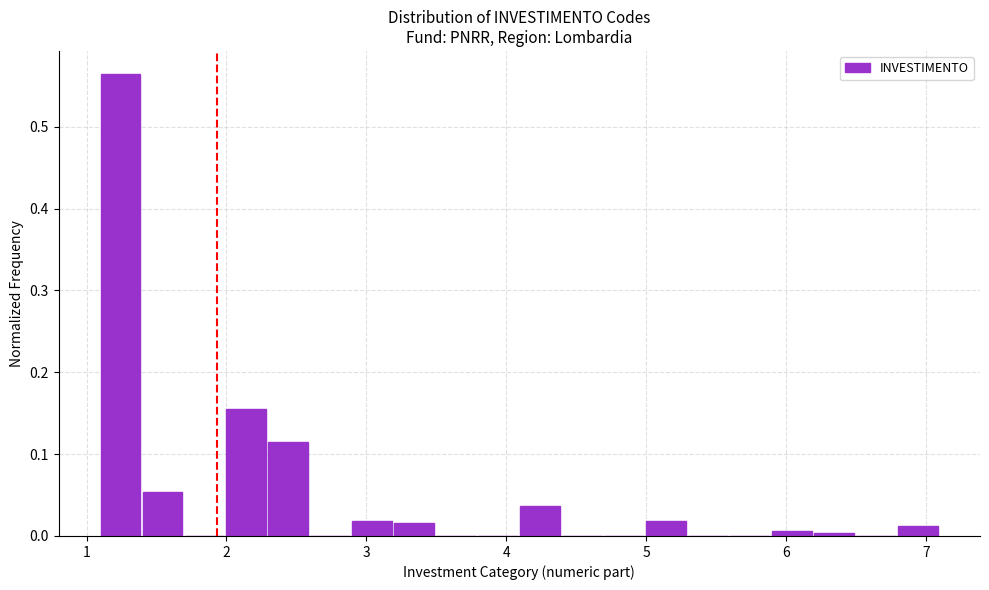

Around what value on the x-axis is the tallest bar? Give the approximate position of its centre, as read against the axis.

1.2